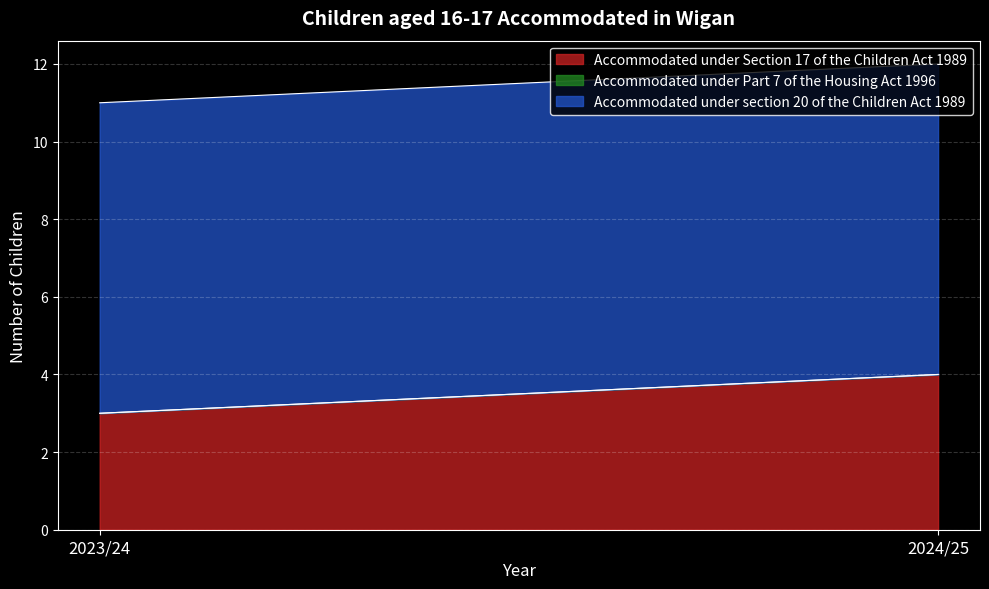

Which series changed the most between 2023/24 and 2024/25?

Accommodated under Section 17 of the Children Act 1989